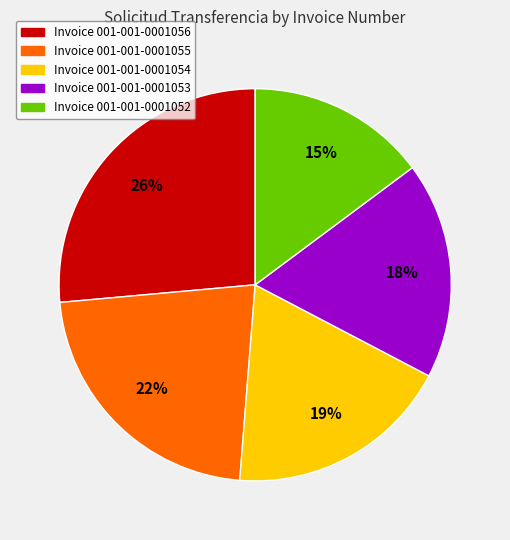

To the nearest percent, what is the average slice percentage?

20%